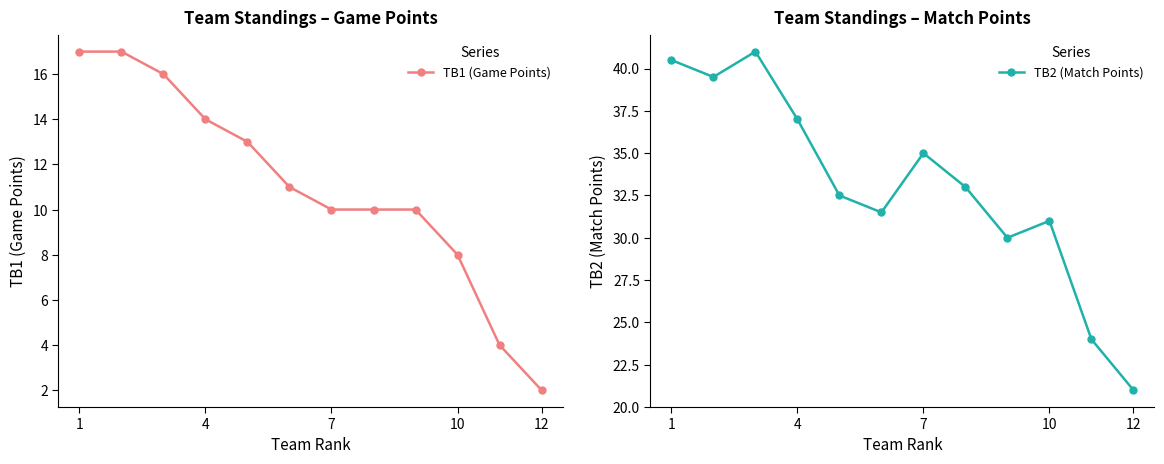

The value of TB2 (Match Points) at 4 is 64.8. True or false?

False